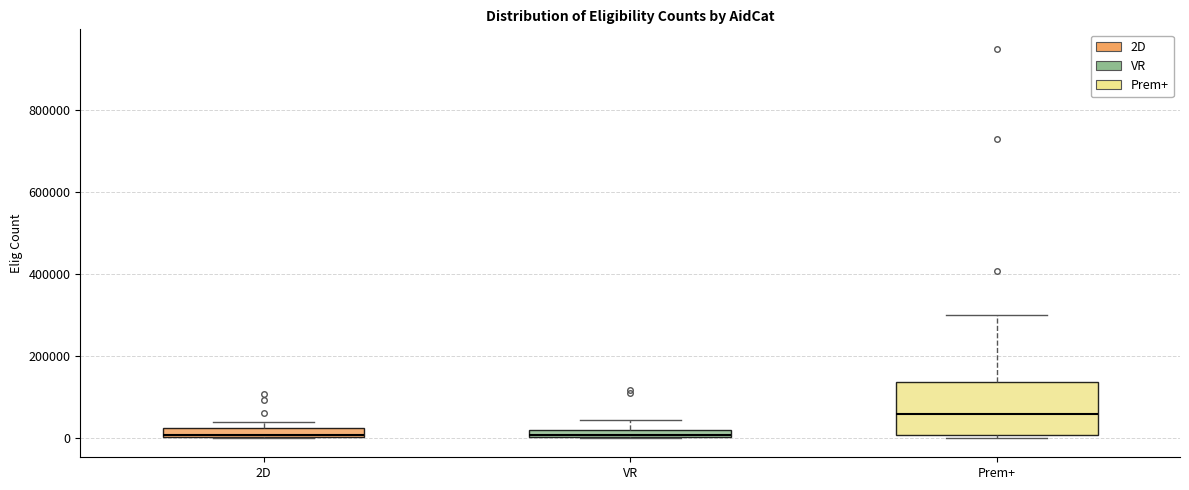

Where is the lower edge of the box for VR on the y-axis? The values are not printed on the chart, so give them approximately, as read against the axis.

0